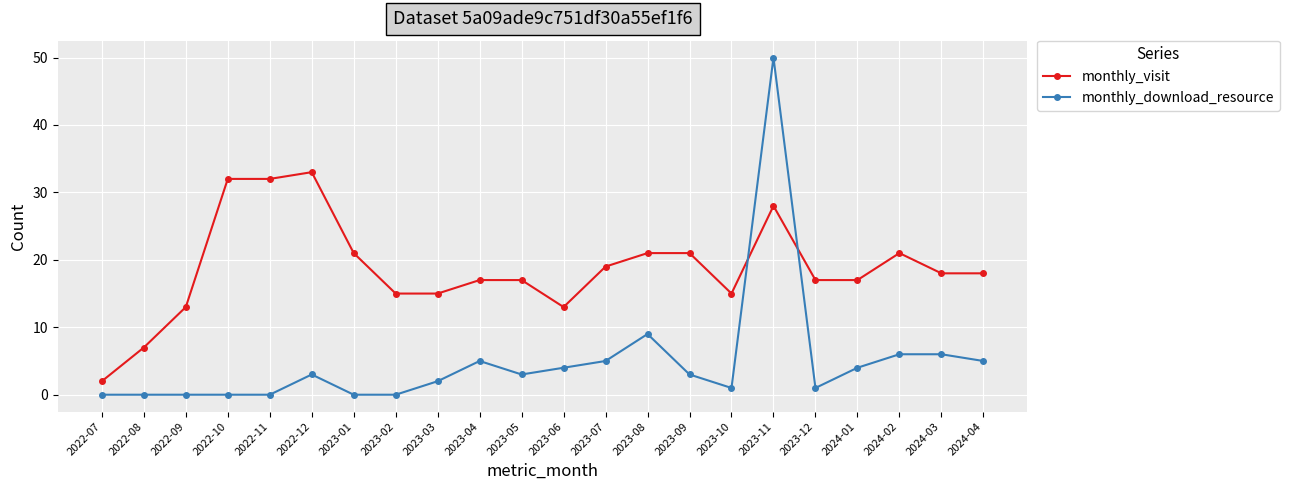

Rank the series by their maximum value, from lowest to highest.

monthly_visit, monthly_download_resource